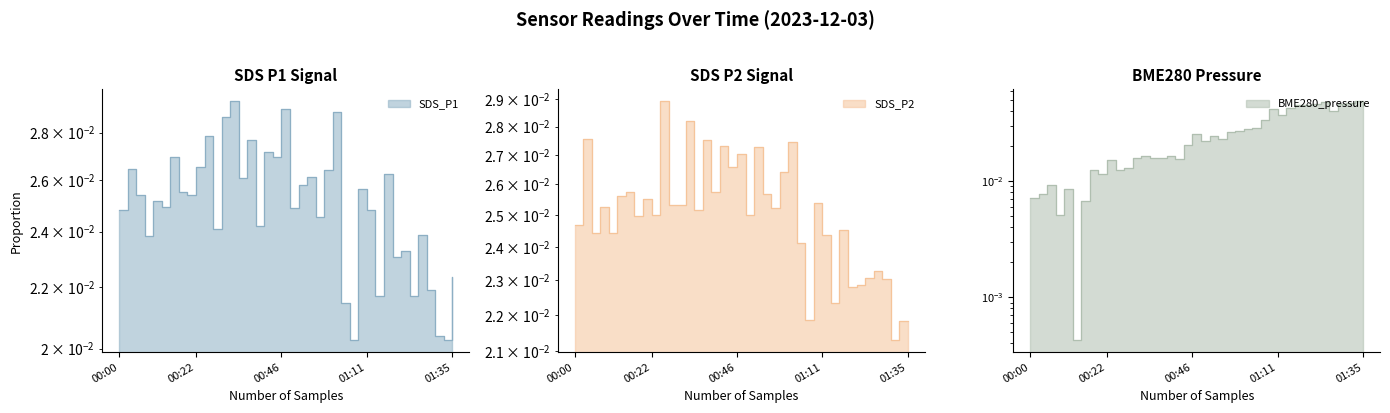

How many interior local peaks does the SDS_P2 series have?

14